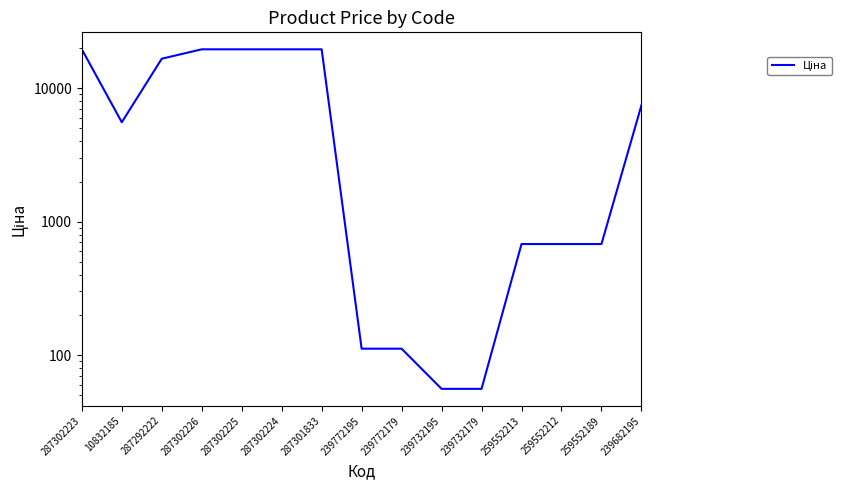

Count the number of categories in the chart.

15